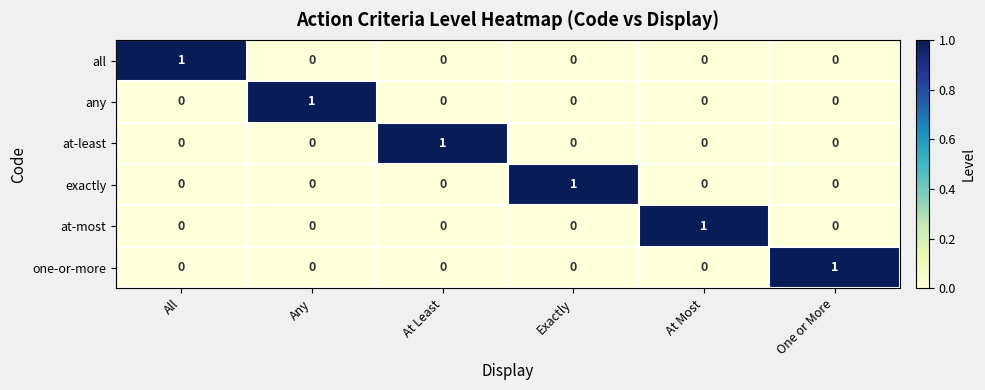

At how many categories does at least one series exceed 0?

6